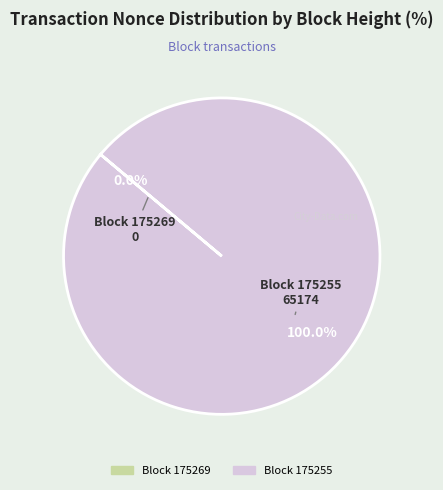

Does any single category account for the majority?

Yes